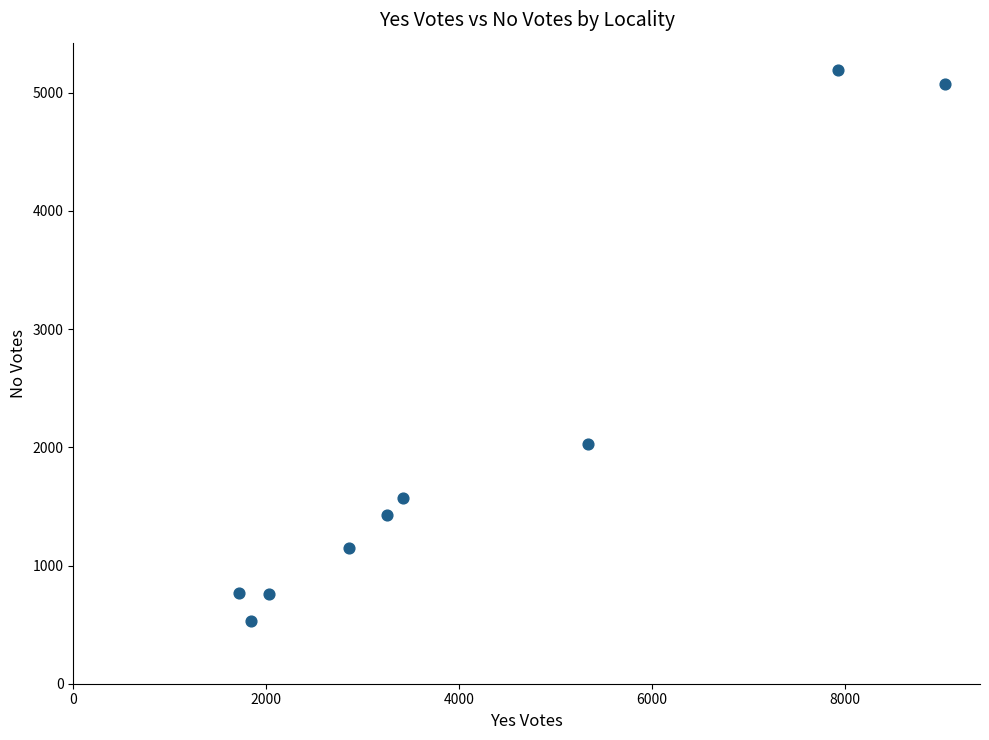

What is the average Y value?

2056